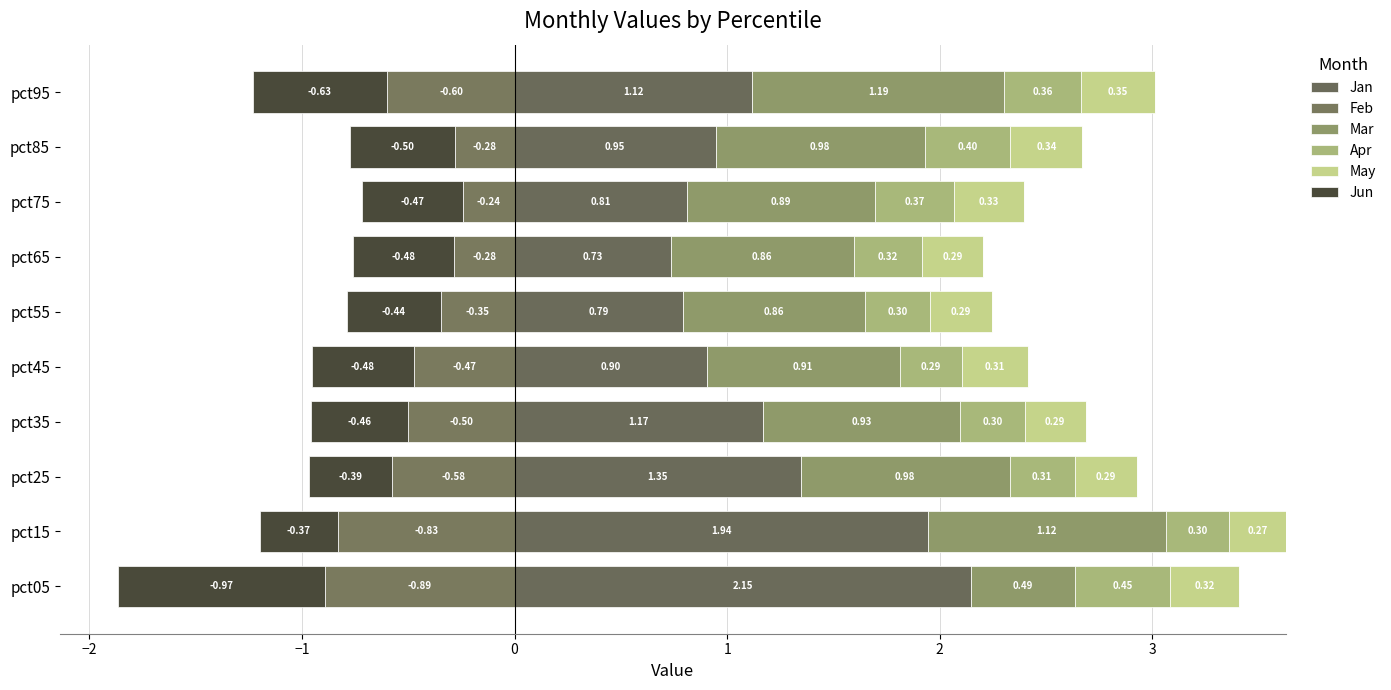

What is the average value of the Mar series?

0.9